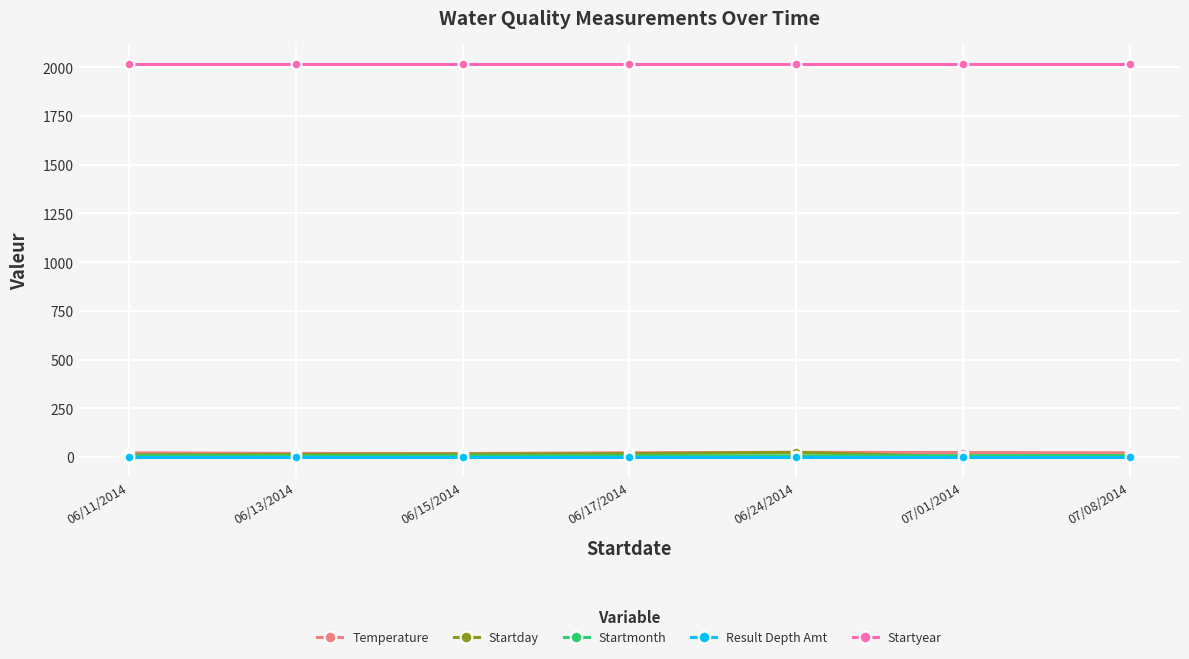

What are all the series names shown in the legend?

Temperature, Startday, Startmonth, Result Depth Amt, Startyear